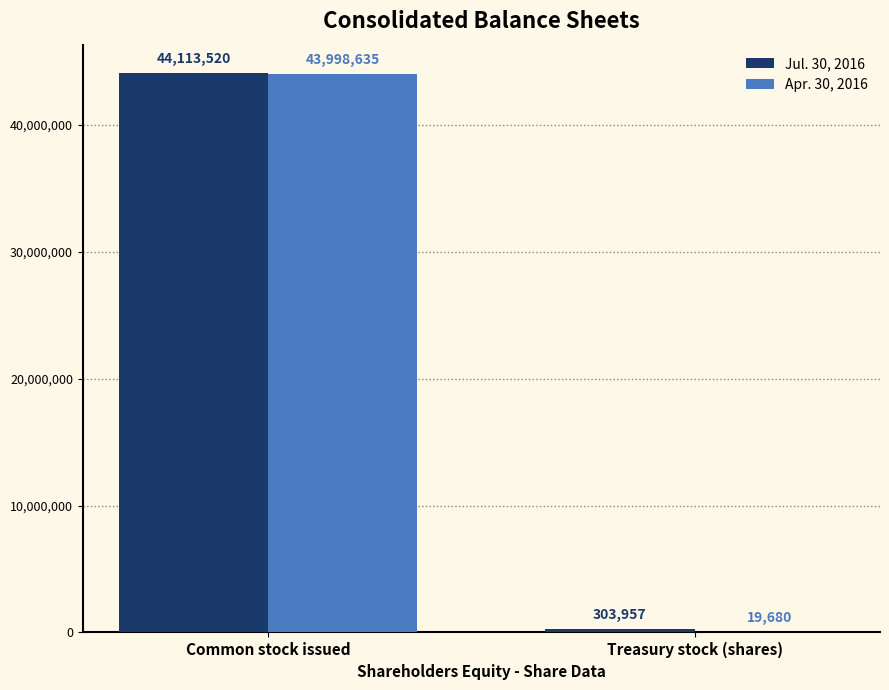

Between Common stock issued and Treasury stock (shares), which series saw the biggest shift?

Apr. 30, 2016